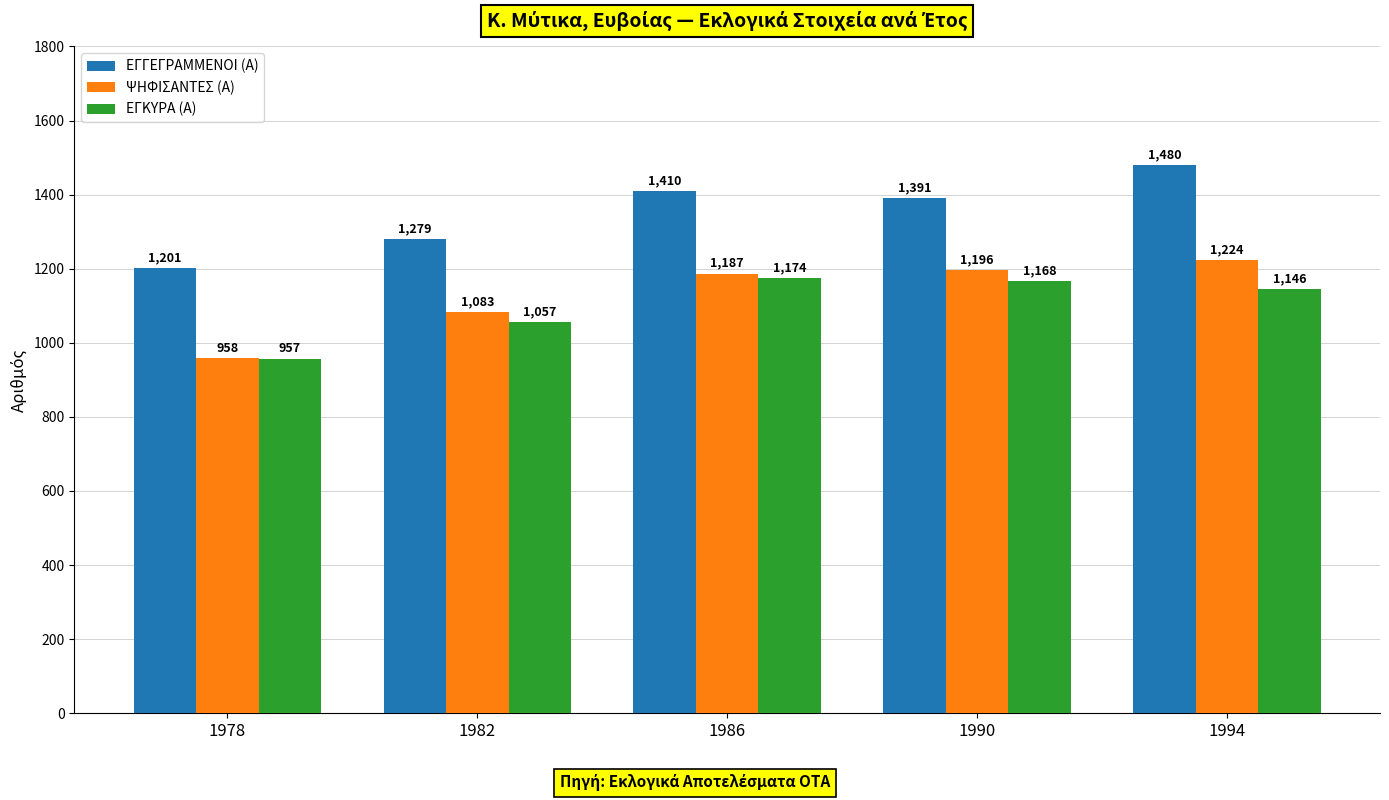

What is the difference between the ΨΗΦΙΣΑΝΤΕΣ (Α) values at 1978 and 1990?

238